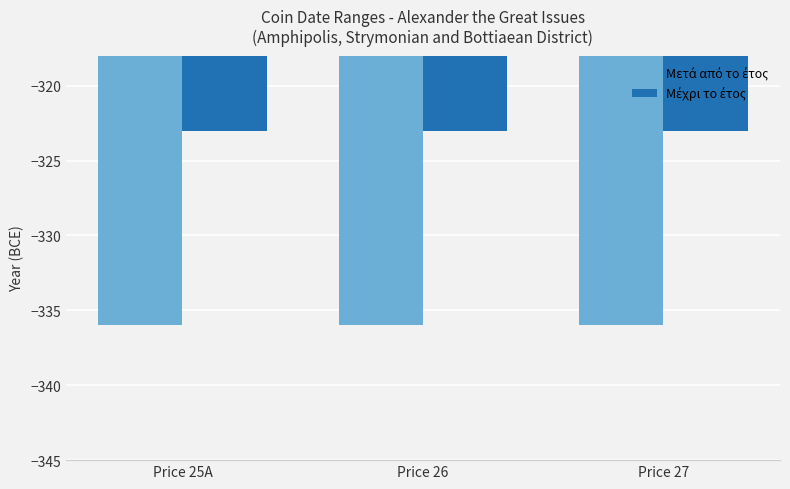

What is the maximum value shown in the chart?

-323